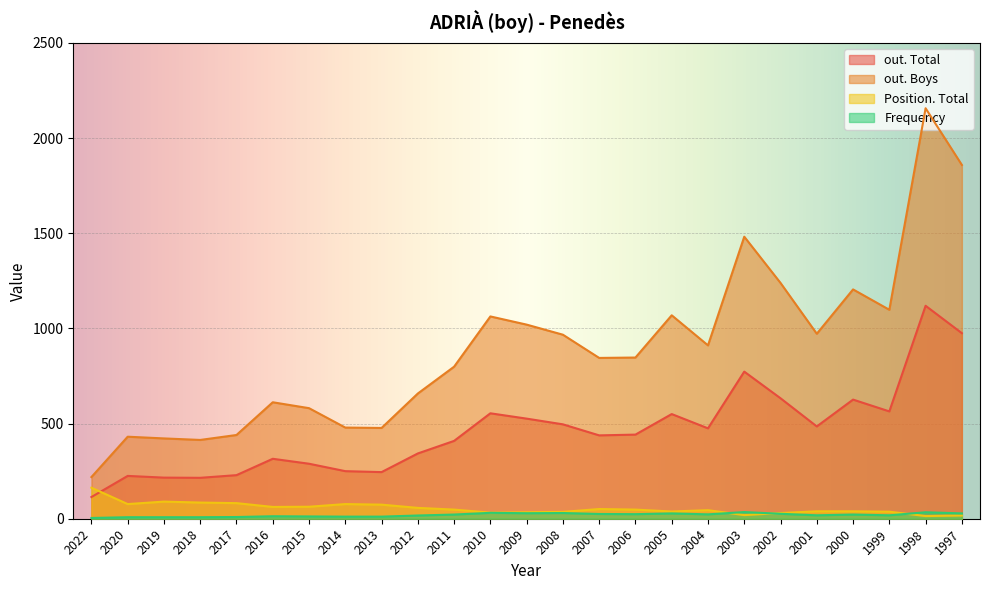

Reading right to left, list all the values displayed in this chart.

Frequency: 1997=28	1998=34	1999=18	2000=22	2001=18	2002=26	2003=35	2004=23	2005=28	2006=24	2007=25	2008=30	2009=29	2010=31	2011=22	2012=17	2013=11	2014=11	2015=12	2016=13	2017=9	2018=8	2019=8	2020=8	2022=4
Position. Total: 1997=17	1998=14	1999=37	2000=39	2001=39	2002=30	2003=19	2004=45	2005=38	2006=48	2007=51	2008=36	2009=34	2010=32	2011=48	2012=57	2013=74	2014=77	2015=63	2016=62	2017=82	2018=85	2019=90	2020=77	2022=163
out. Total: 1997=975	1998=1119	1999=564	2000=626	2001=485	2002=633	2003=773	2004=475	2005=550	2006=442	2007=438	2008=496	2009=526	2010=554	2011=409	2012=343	2013=245	2014=250	2015=289	2016=315	2017=229	2018=215	2019=216	2020=225	2022=114
out. Boys: 1997=1859	1998=2157	1999=1098	2000=1205	2001=972	2002=1239	2003=1482	2004=911	2005=1069	2006=847	2007=845	2008=967	2009=1020	2010=1063	2011=799	2012=658	2013=477	2014=479	2015=581	2016=612	2017=440	2018=414	2019=422	2020=431	2022=219